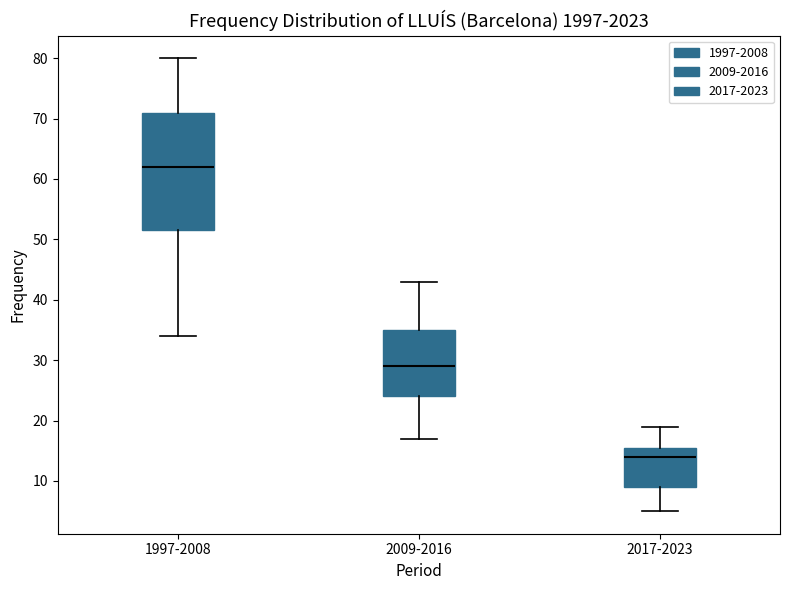

Reading left to right, transcribe this box plot: for each box, give where its median line is, the range the box spans, and where its two whiskers end, as read against the y-axis. The values are not printed on the chart, so give them approximately, as read against the axis.

1997-2008: median 62, box 52 to 71, whiskers 34 to 80
2009-2016: median 29, box 24 to 35, whiskers 17 to 43
2017-2023: median 14, box 9 to 16, whiskers 5 to 19